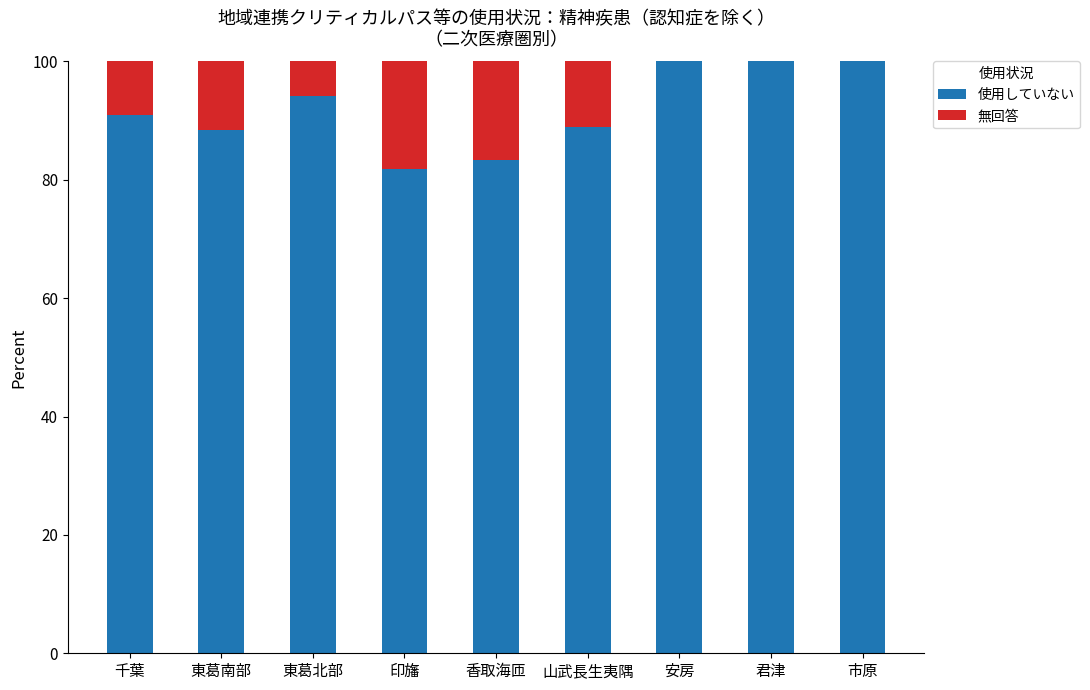

What value does the 使用していない series have at 千葉?

90.9